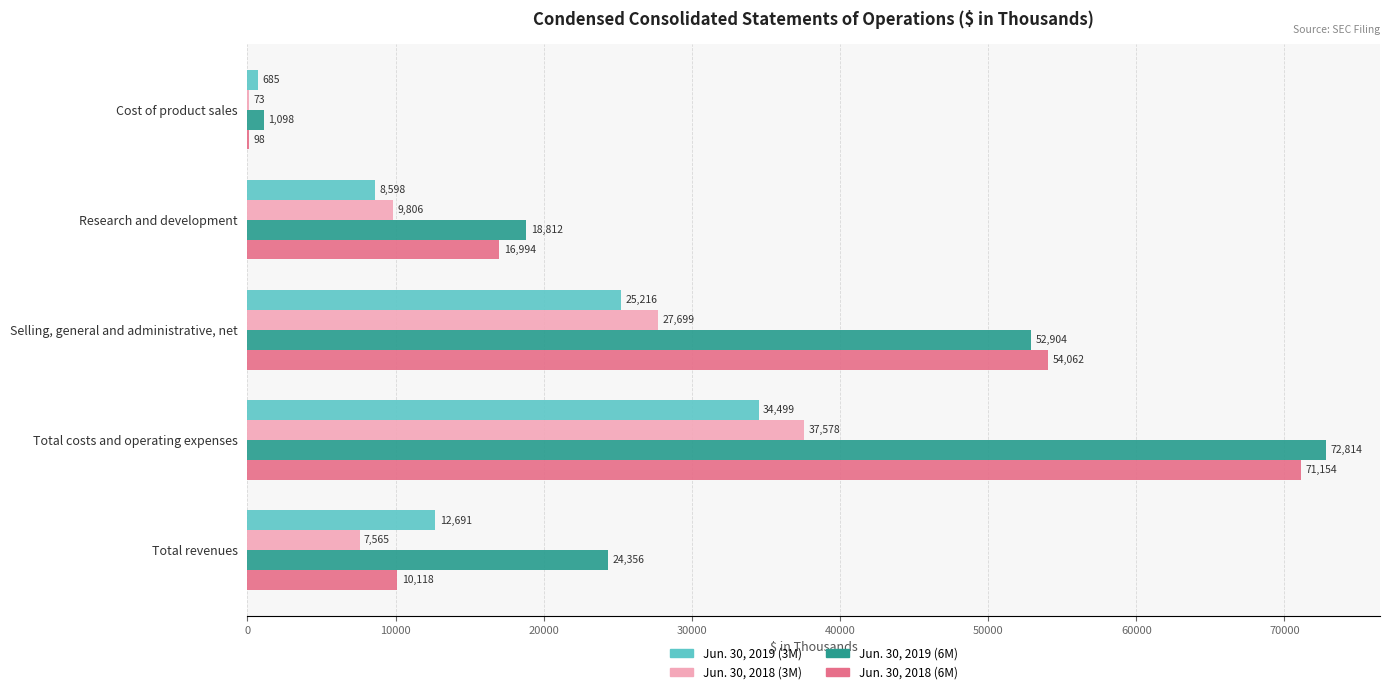

Which series has the largest total across all categories?

Jun. 30, 2019 (6M)